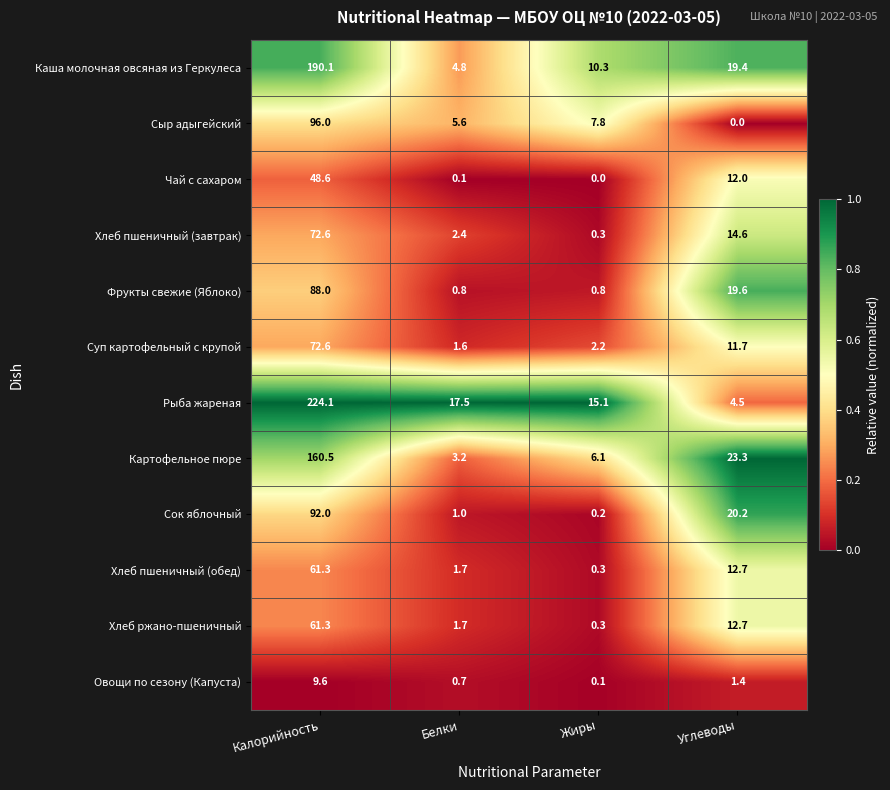

At which category is the sum across all series the highest?

Калорийность